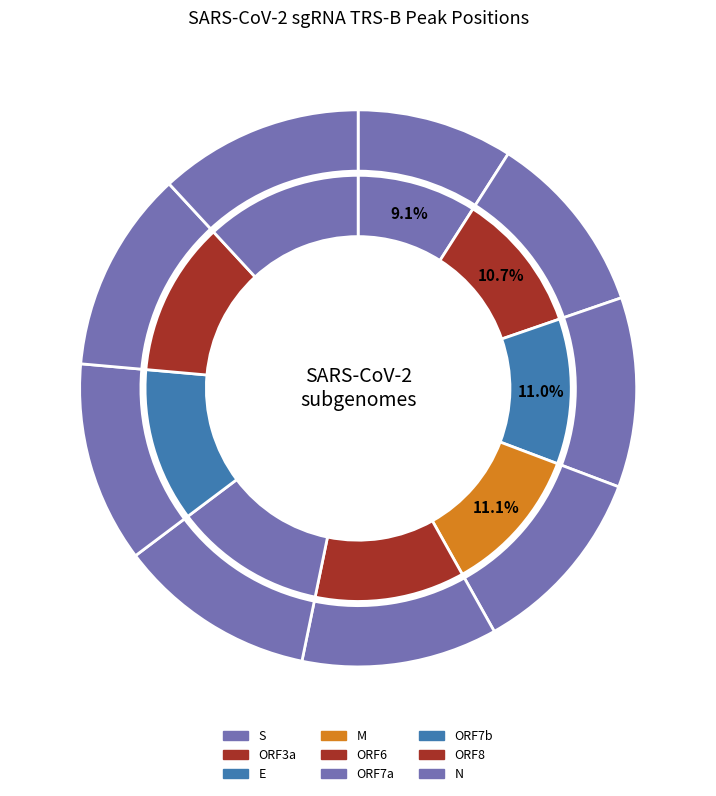

What is the ratio of the value at ORF7b to the value at N?

1.0